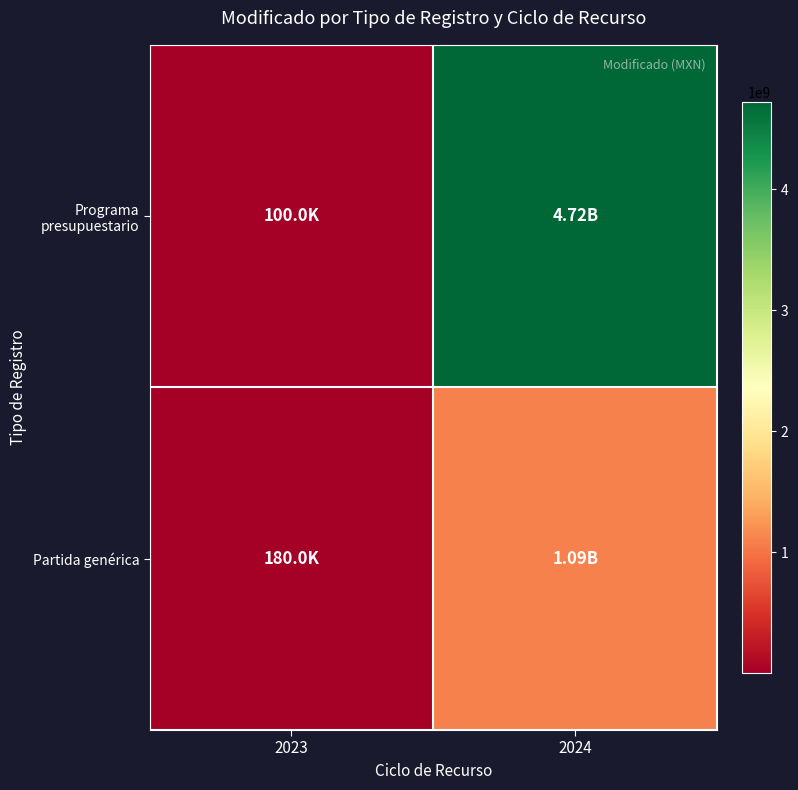

List the series in order of their peak value, lowest first.

Partida genérica, Programa presupuestario